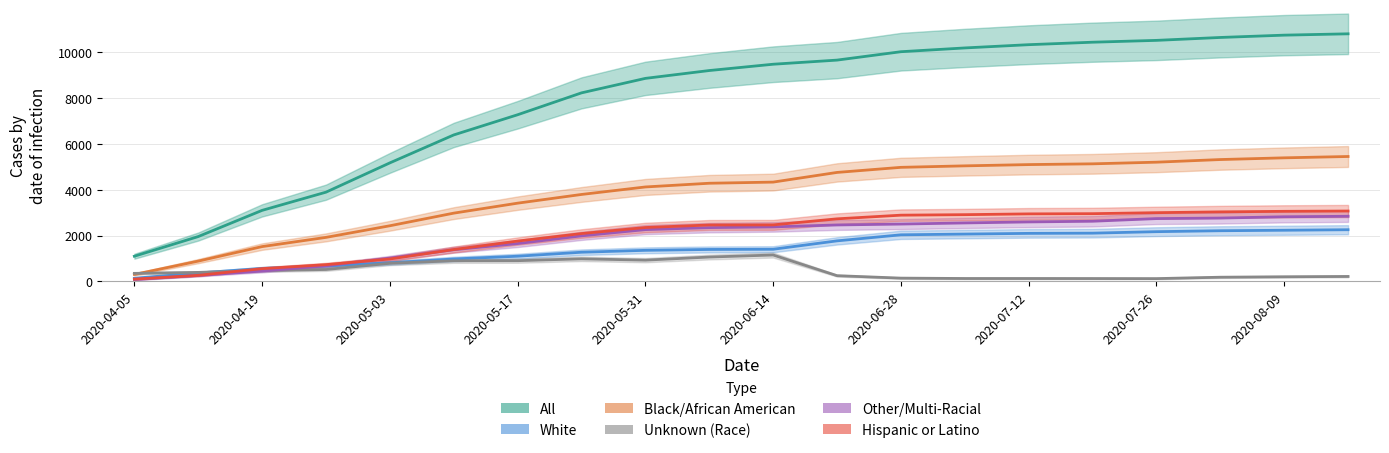

List the series in order of their peak value, lowest first.

Unknown (Race), White, Other/Multi-Racial, Hispanic or Latino, Black/African American, All